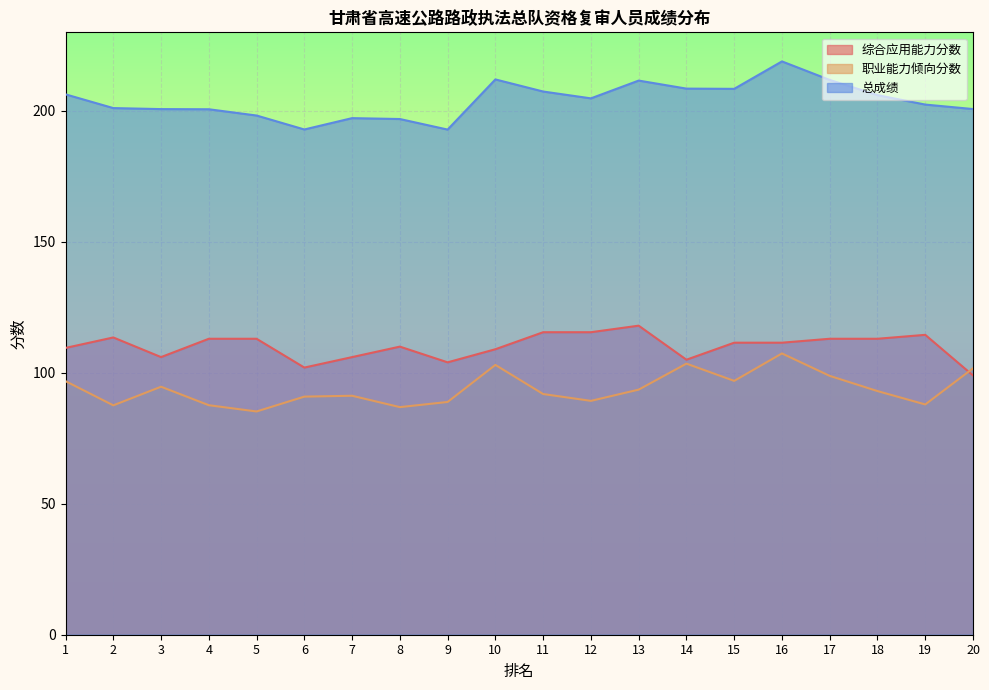

What are all the series names shown in the legend?

综合应用能力分数, 职业能力倾向分数, 总成绩